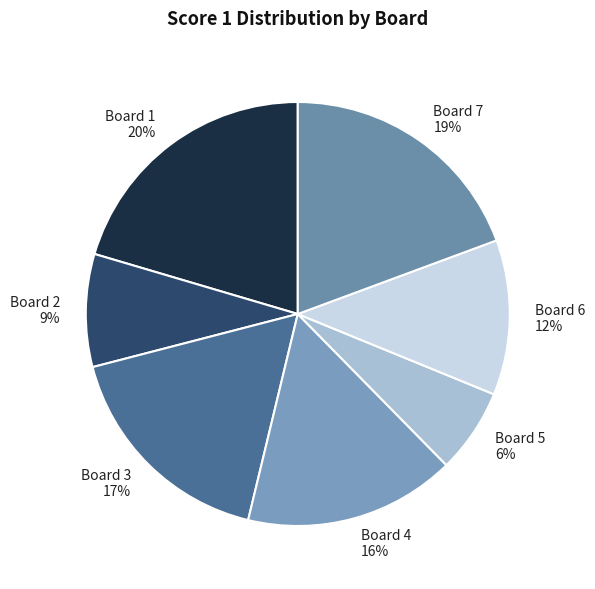

Which slice is the largest?

Board 1